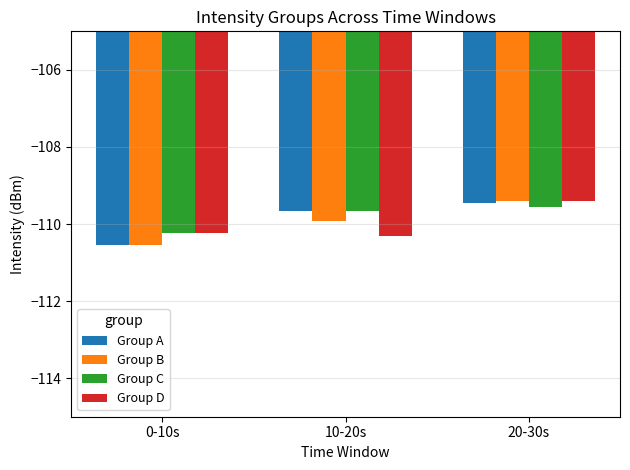

At which category is the sum across all series the highest?

20-30s